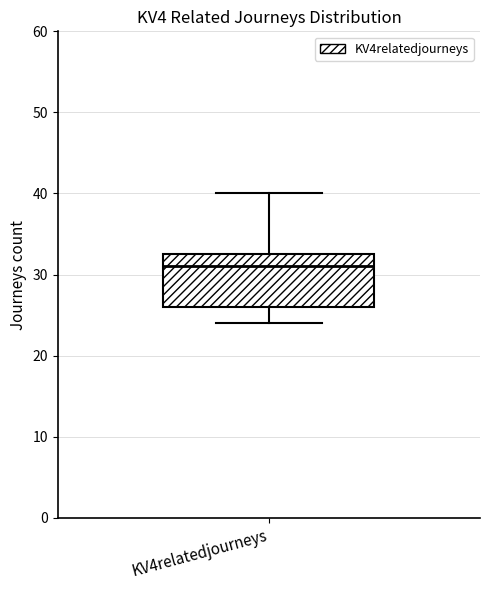

Read this box plot against the y-axis: the position of the median line, the range covered by the box, and the ends of both whiskers. The values are not printed on the chart, so give them approximately, as read against the axis.

median 31, box 26 to 33, whiskers 24 to 40